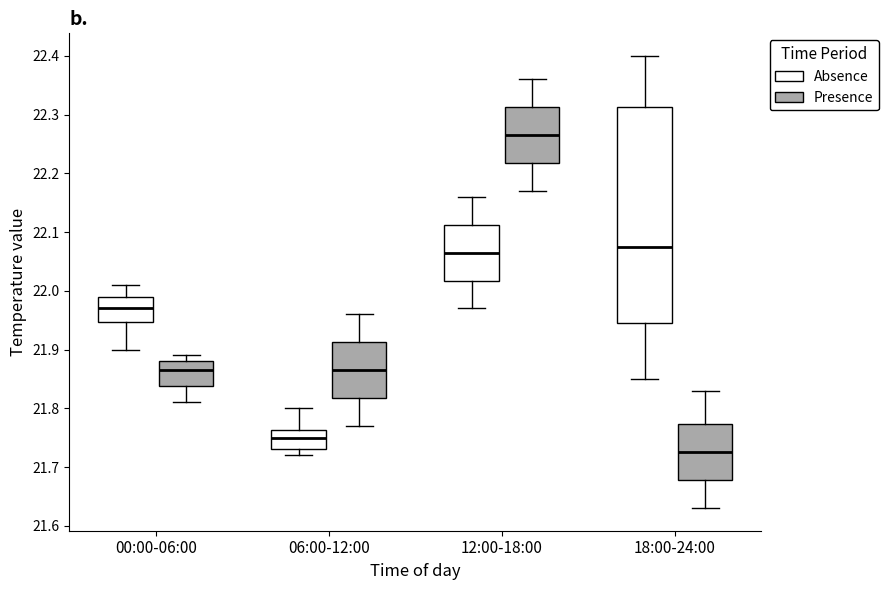

Comparing the boxes themselves (not the whiskers), which one is the tallest?

18:00-24:00 (Absence)